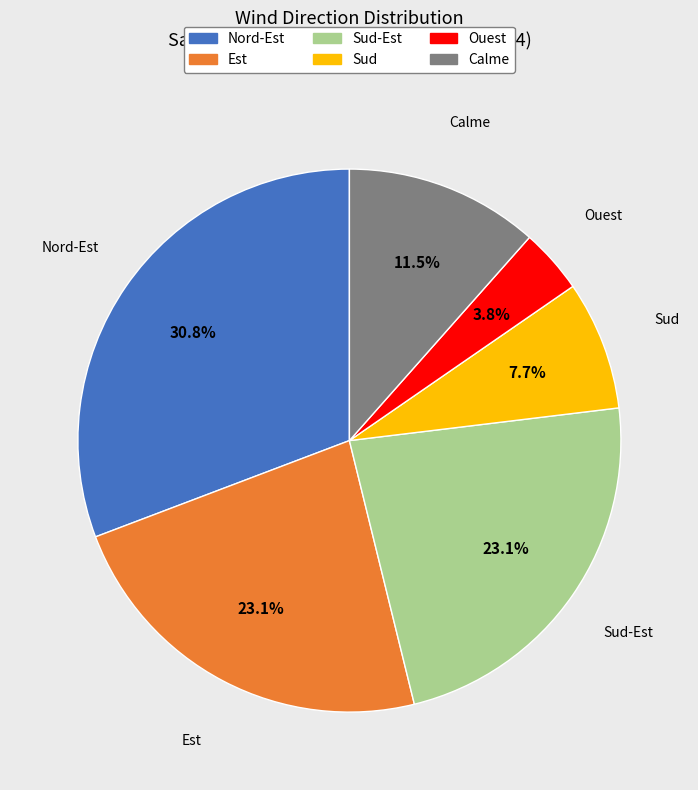

Is there a majority slice in this chart?

No